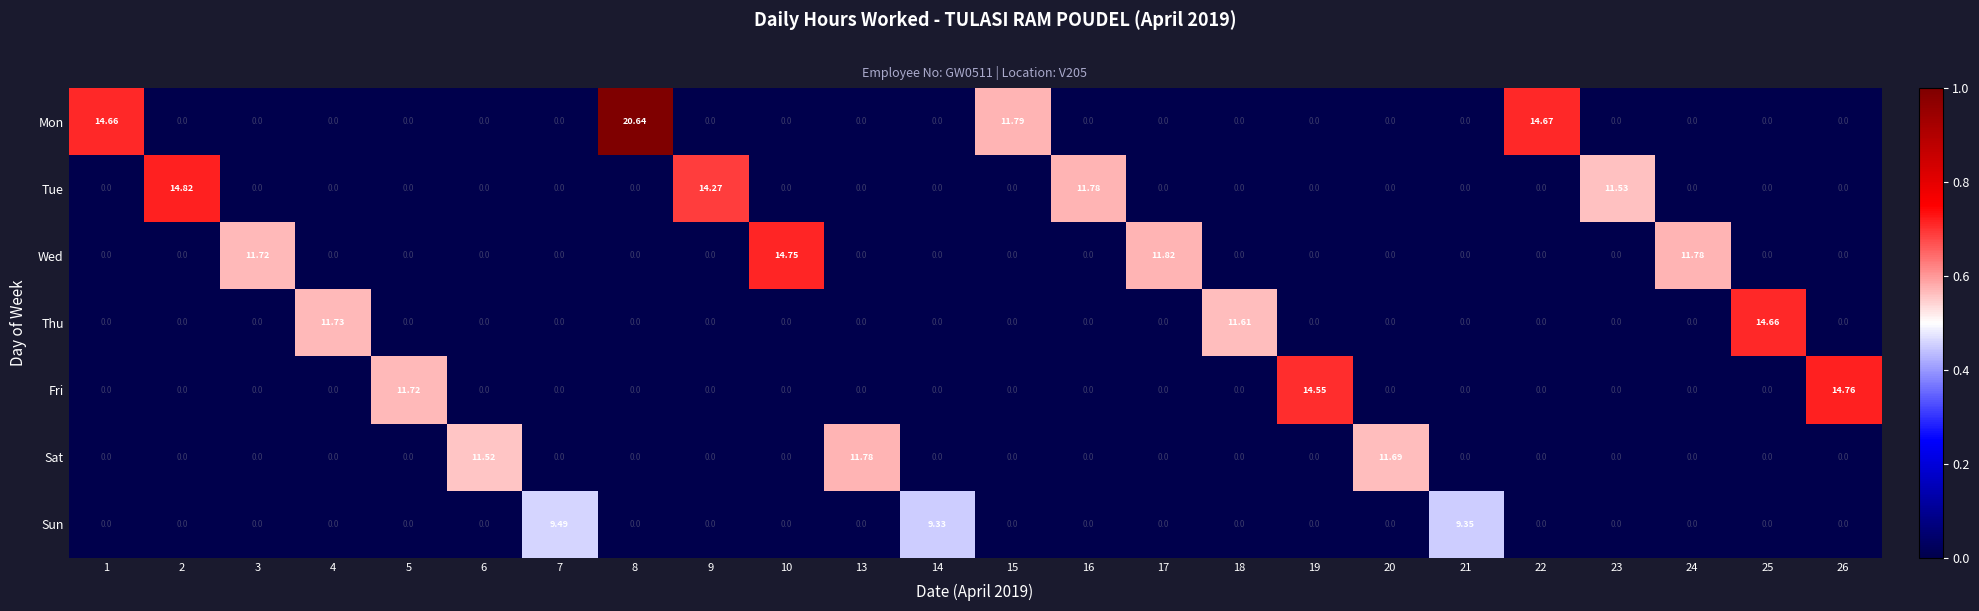

Which series has the largest range (max minus min)?

Mon